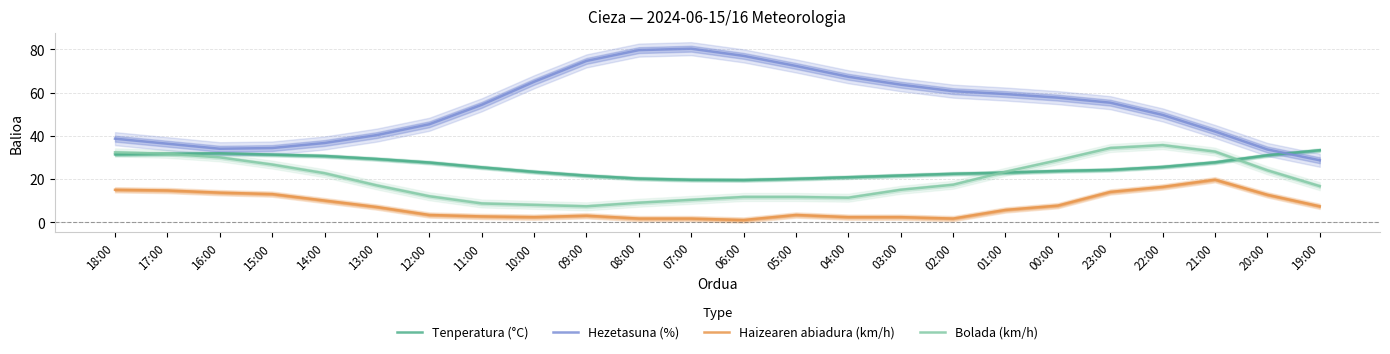

Read the Hezetasuna (%) value at 12:00.

45.3